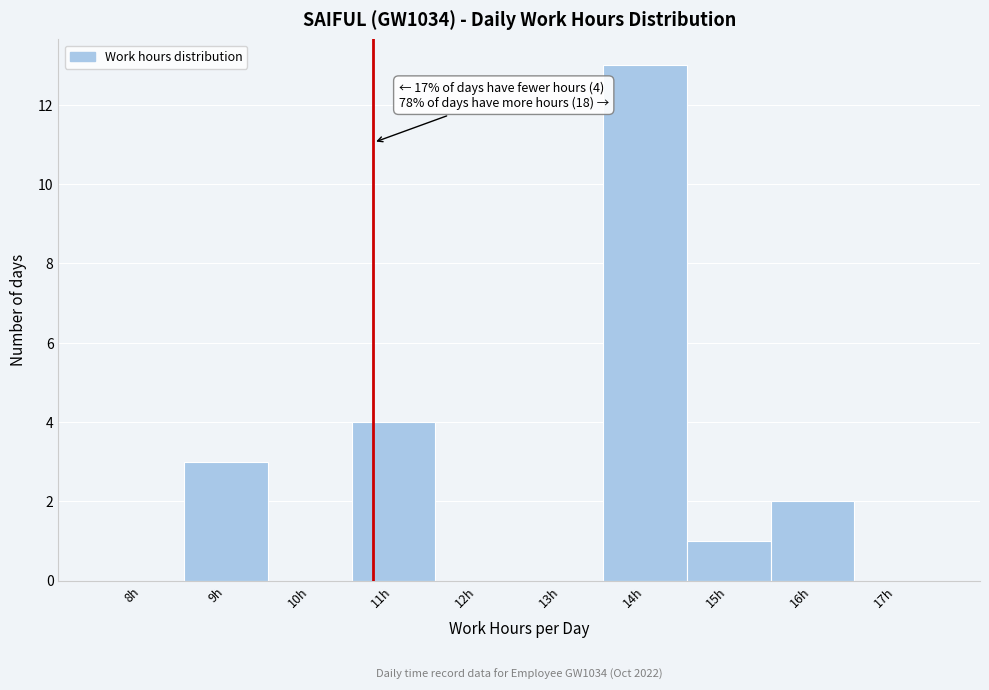

Reading left to right, extract all data points from this chart.

8h=0	9h=3	10h=0	11h=4	12h=0	13h=0	14h=13	15h=1	16h=2	17h=0